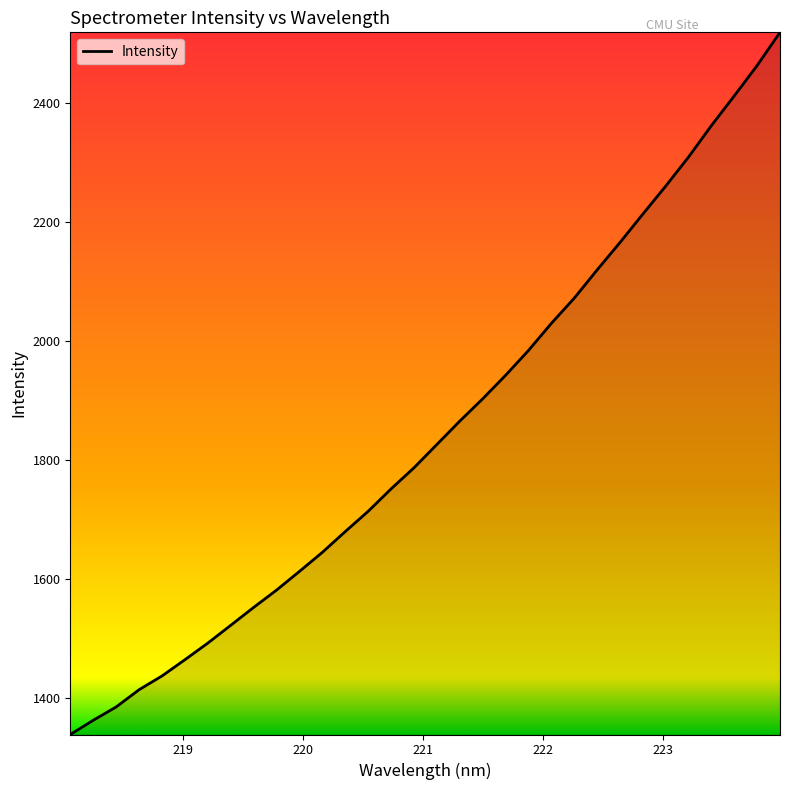

What is the difference between the maximum and minimum values?

1179.4